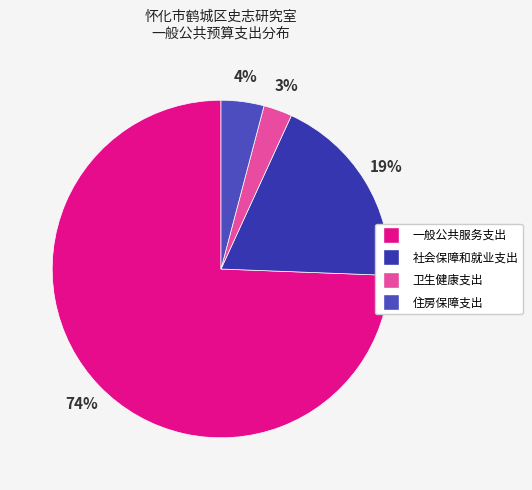

Which category has the biggest portion of the pie?

一般公共服务支出